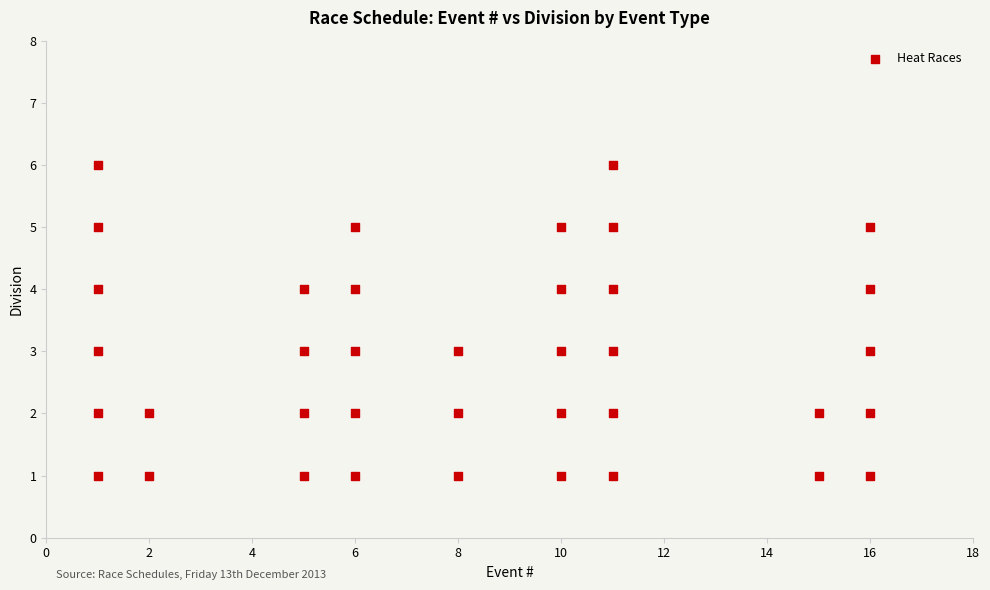

What is the range of Y values (max minus min)?

5